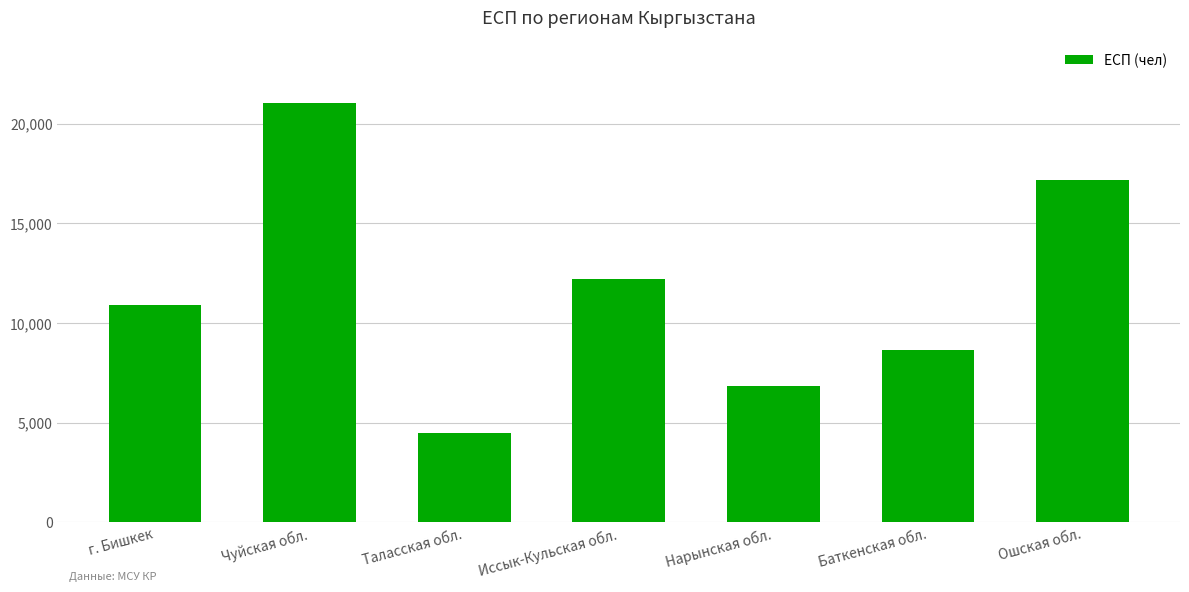

What position from the right is Нарынская обл.?

3